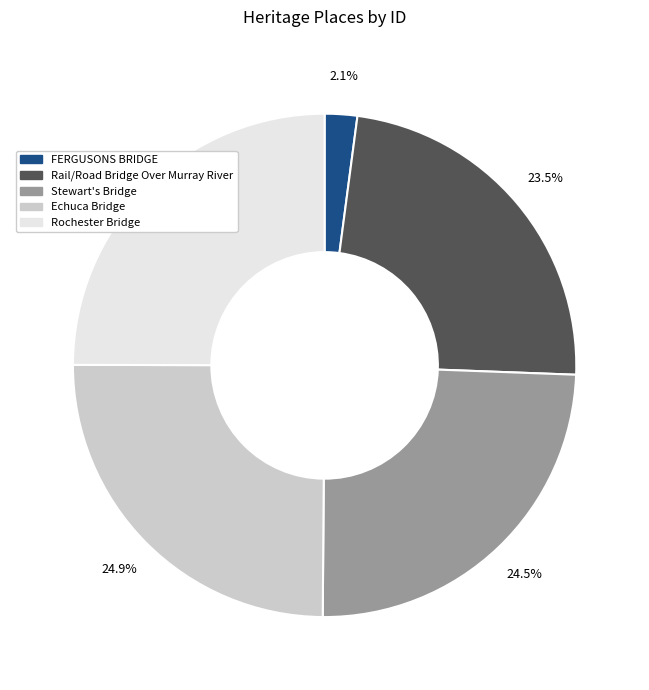

What is the smallest slice in the pie chart?

FERGUSONS BRIDGE